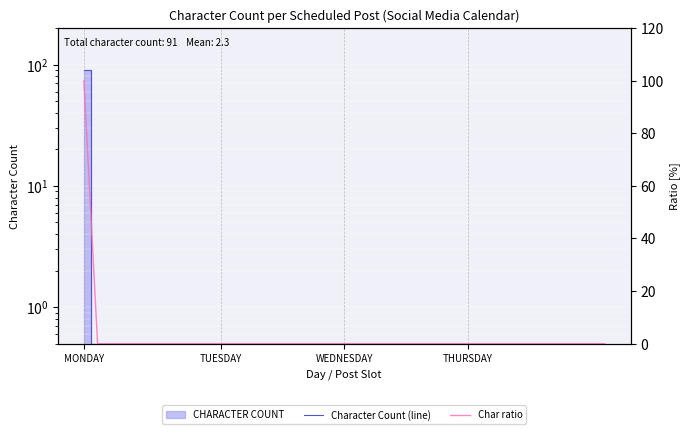

How many categories are shown in the chart?

39